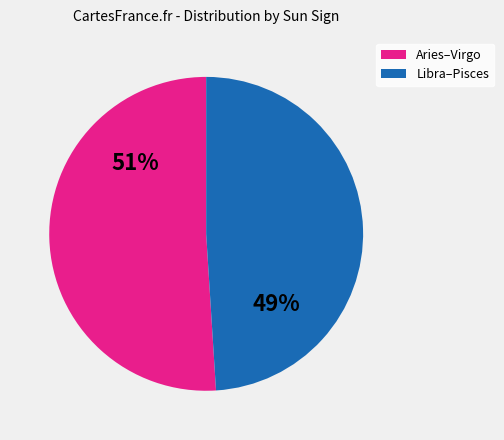

Does any single category account for the majority?

Yes